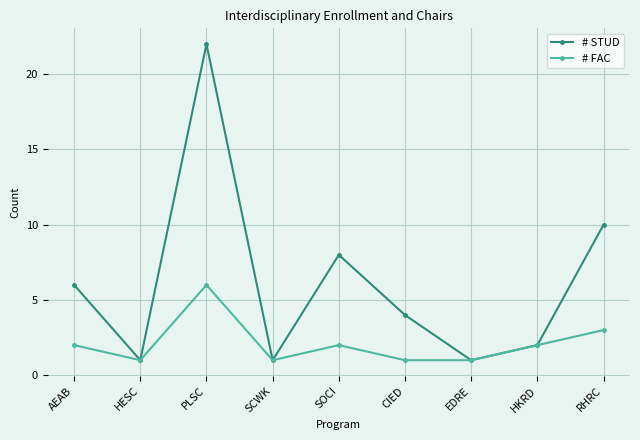

Reading left to right, list all the values displayed in this chart.

# STUD: 6	1	22	1	8	4	1	2	10
# FAC: 2	1	6	1	2	1	1	2	3